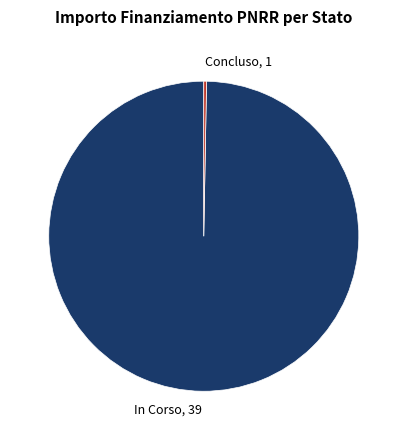

Rank the categories by value from lowest to highest.

Concluso, In Corso